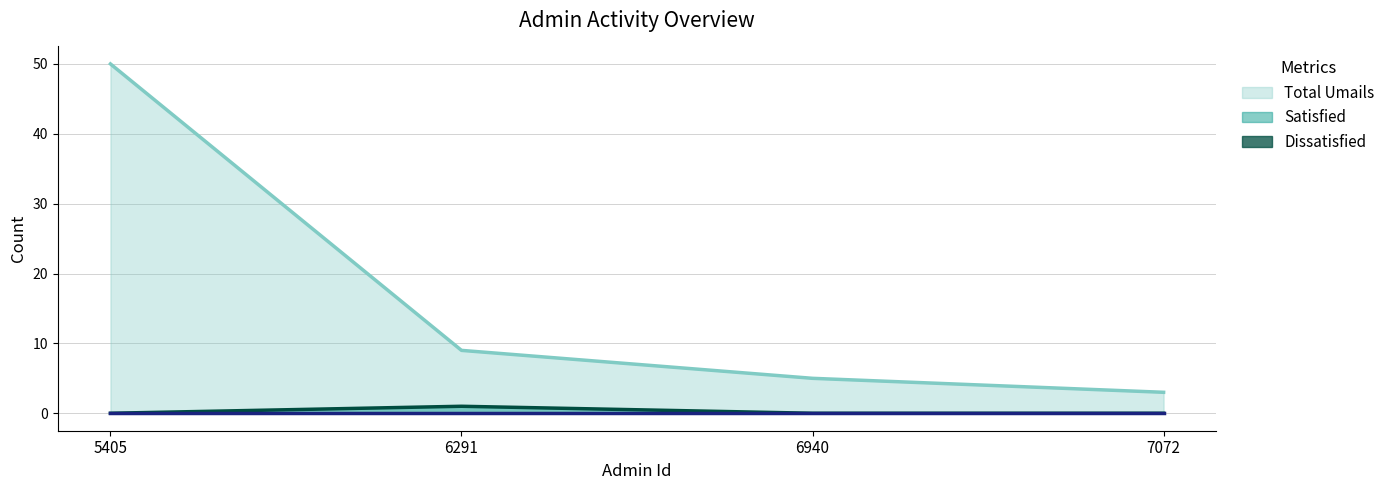

True or false: Total Umails has more than 1 interior local peaks.

False